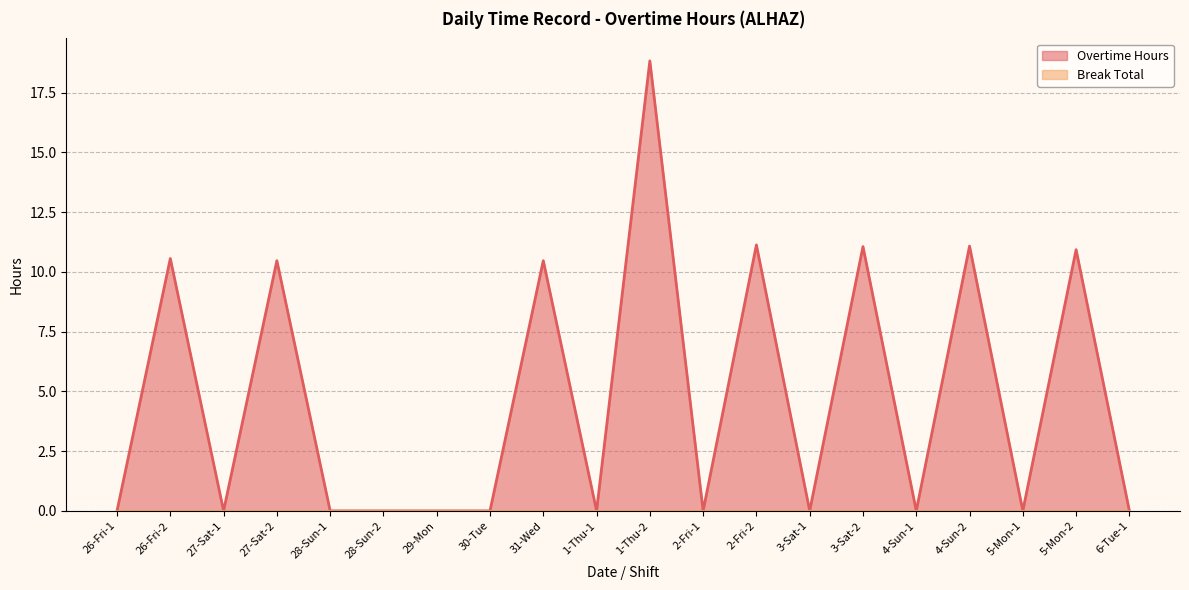

What is the average value?

4.7